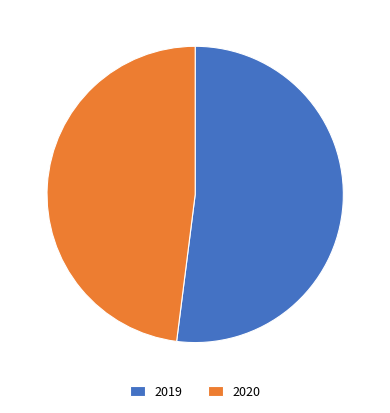

Is 2020 the majority of the pie?

No